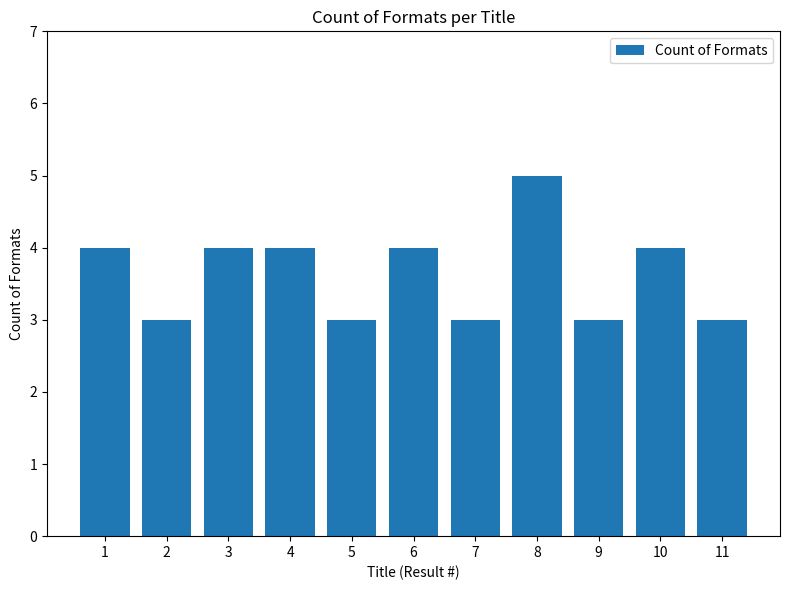

Which label corresponds to the largest value in the chart?

8